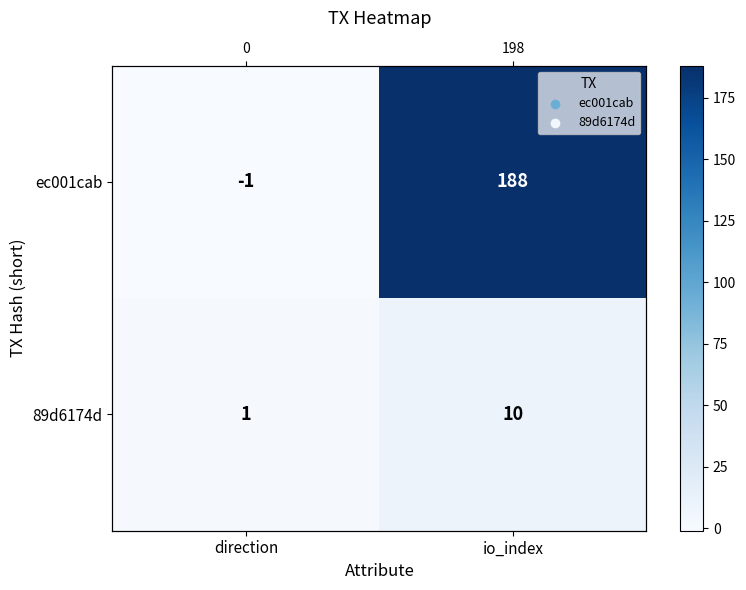

Between io_index and direction, which is larger?

io_index